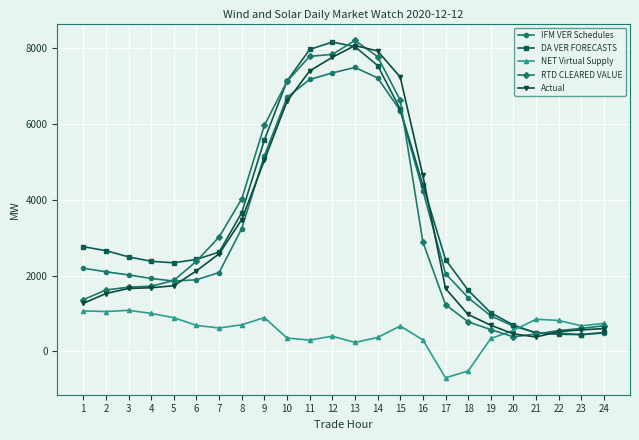

True or false: Actual has a value of 2129.2 at 6.

True